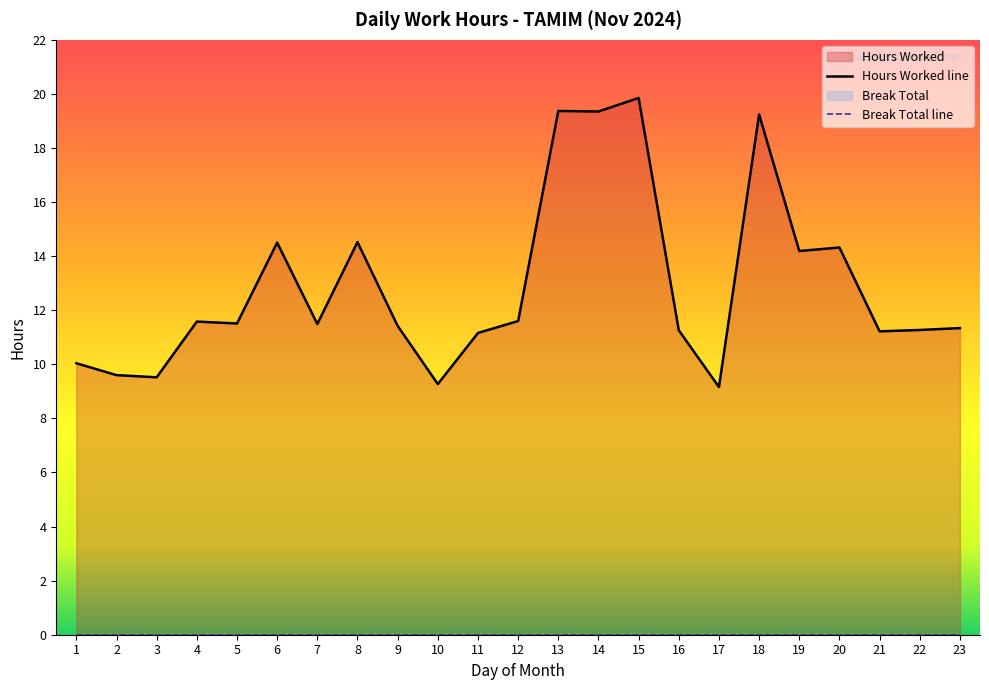

Where is the data nearest to the value 14?

19